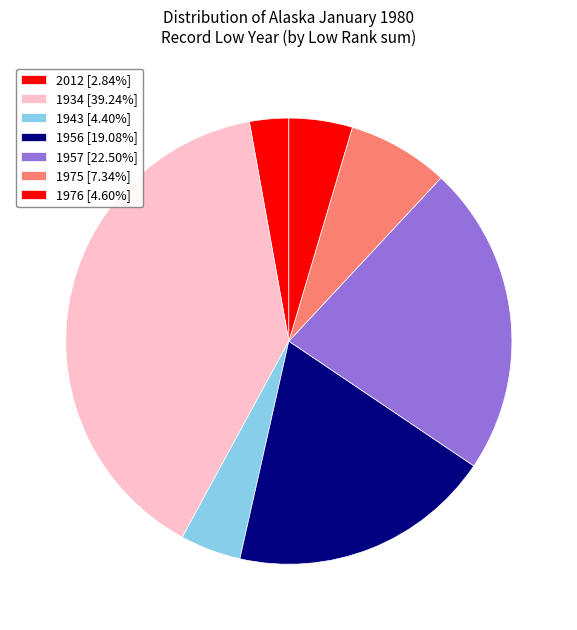

How many segments does this pie chart have?

7